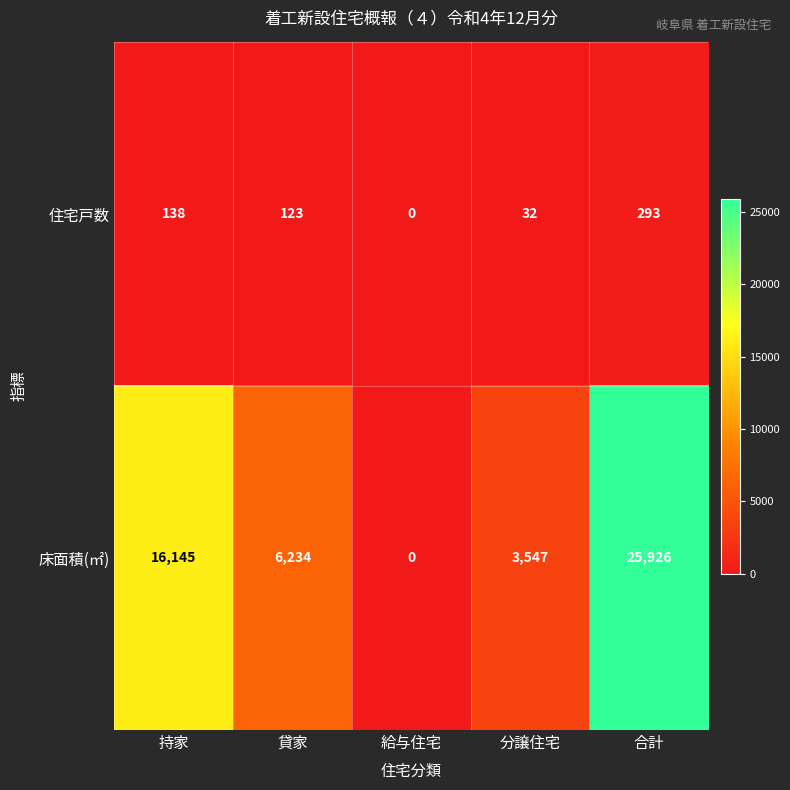

Reading left to right, transcribe all the data shown in this chart.

住宅戸数: 持家=138	貸家=123	給与住宅=0	分譲住宅=32	合計=293
床面積(㎡): 持家=16145	貸家=6234	給与住宅=0	分譲住宅=3547	合計=25926